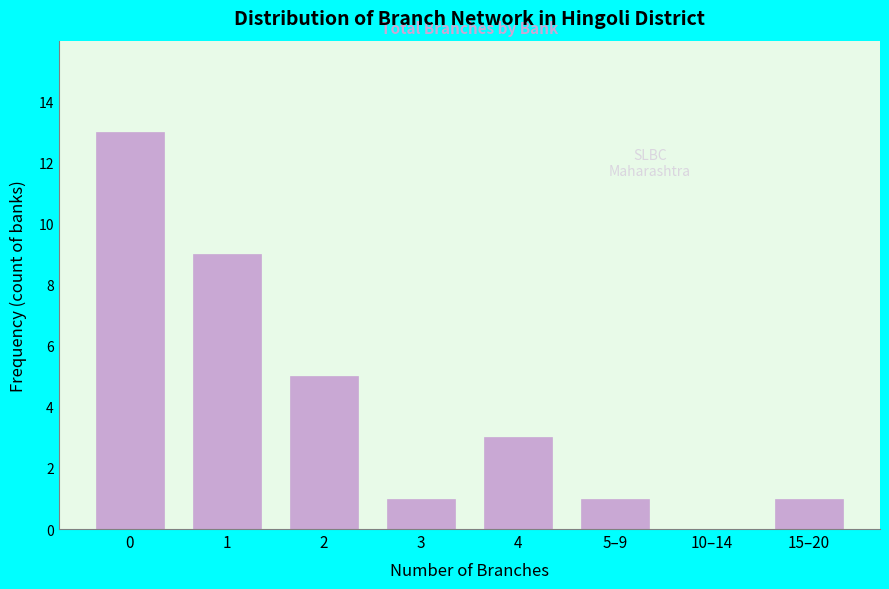

Reading right to left, extract all data points from this chart.

15–20=1	10–14=0	5–9=1	4=3	3=1	2=5	1=9	0=13